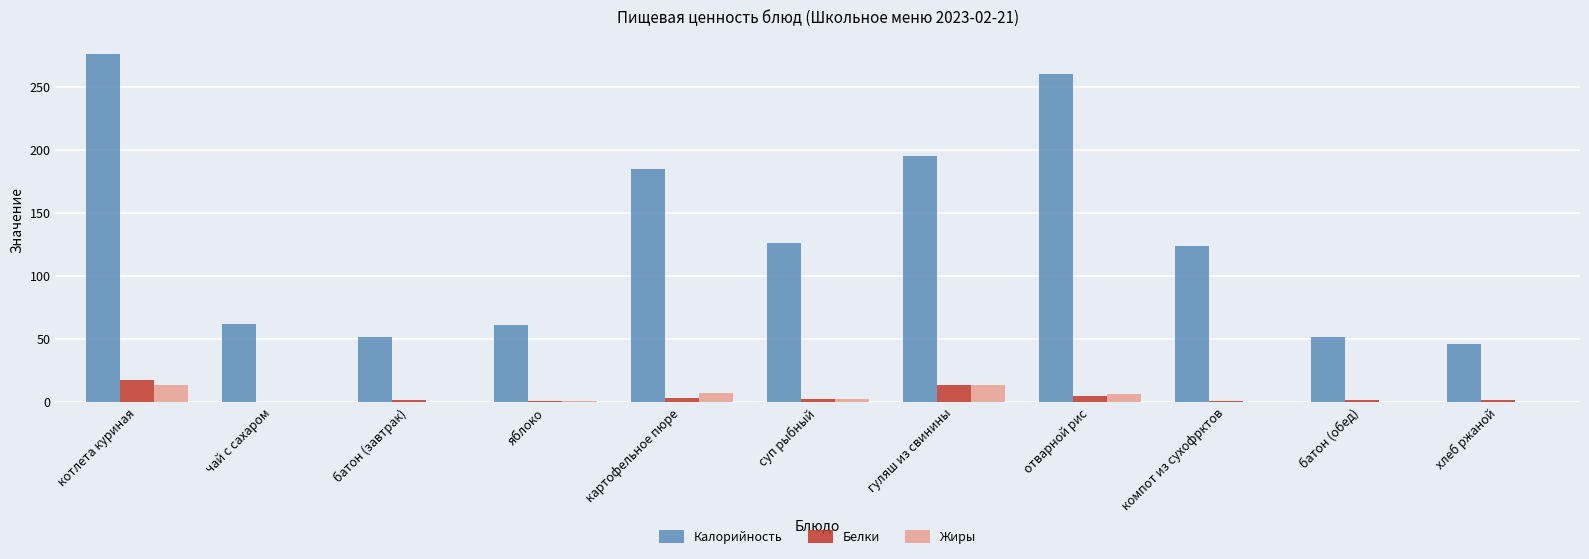

Which series has the largest total across all categories?

Калорийность